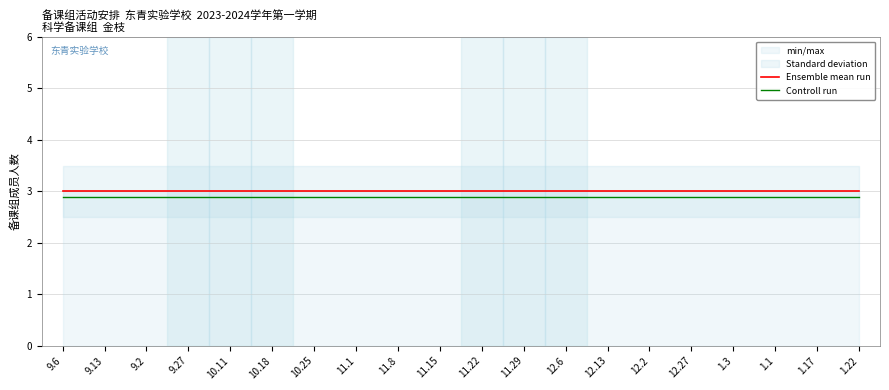

What is the maximum value shown in the chart?

3.0